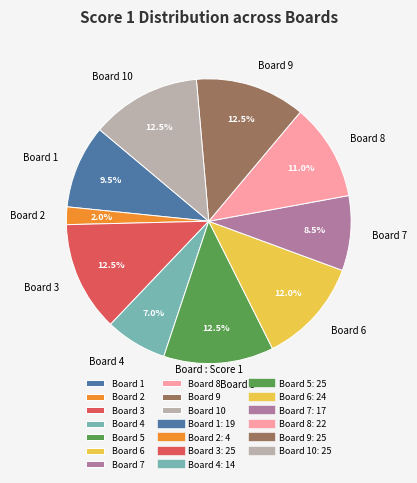

Do Board 7 and Board 9 together represent more than half of the pie?

No